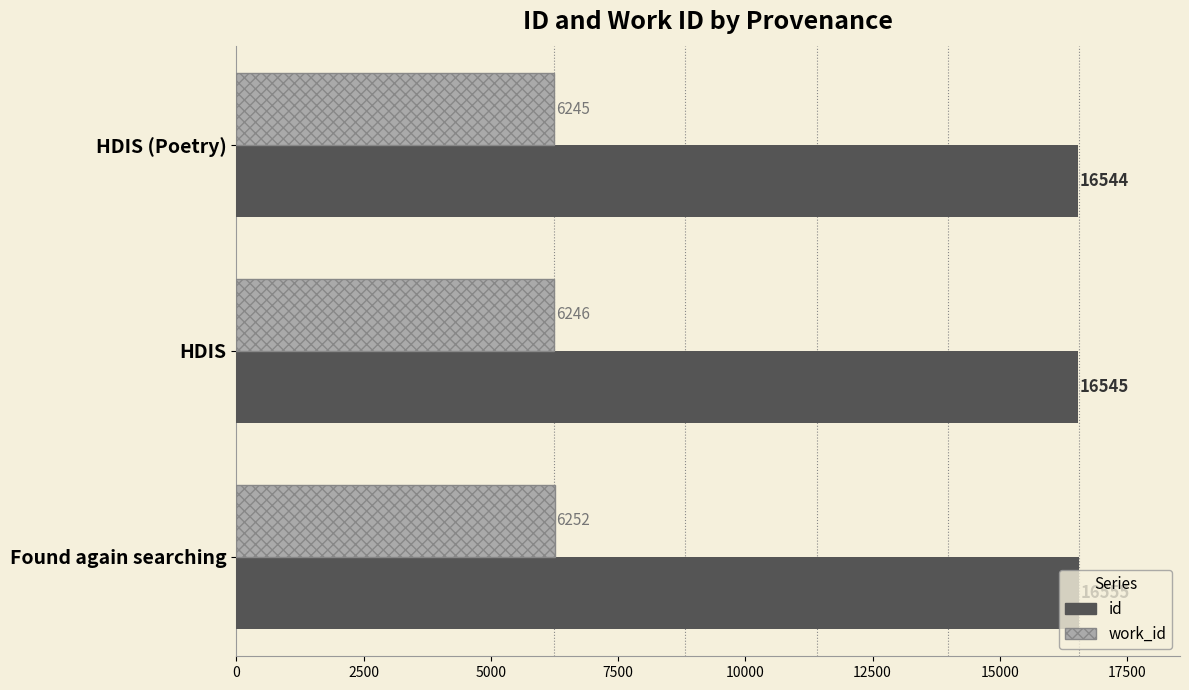

At which label is work_id closest to 6248?

HDIS